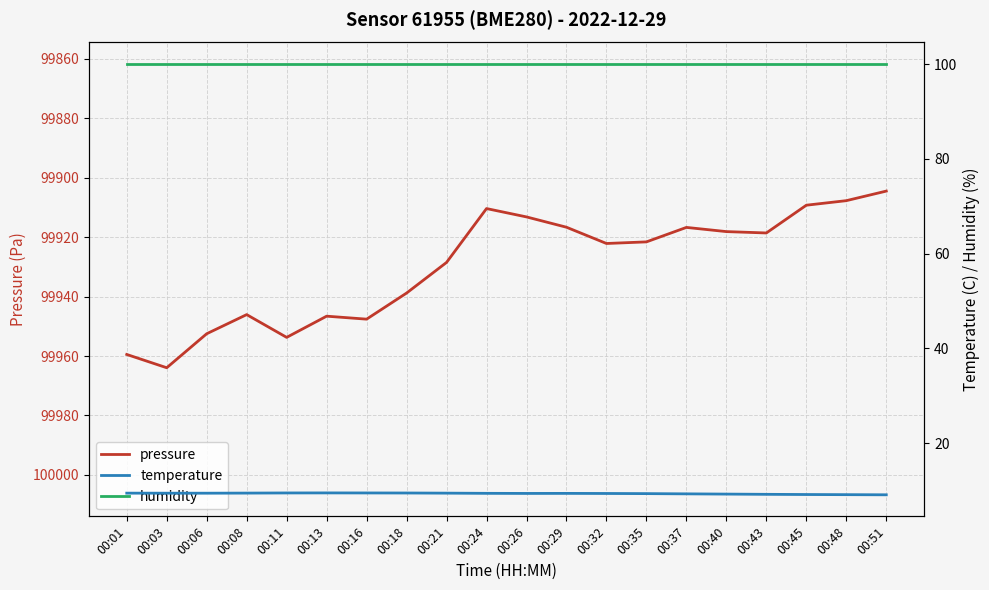

Reading right to left, extract all data points from this chart.

pressure: 00:51=99904.5	00:48=99907.7	00:45=99909.2	00:43=99918.6	00:40=99918.1	00:37=99916.7	00:35=99921.6	00:32=99922.1	00:29=99916.7	00:26=99913.2	00:24=99910.4	00:21=99928.5	00:18=99938.8	00:16=99947.6	00:13=99946.6	00:11=99953.7	00:08=99946.1	00:06=99952.5	00:03=99963.9	00:01=99959.5
temperature: 00:51=9.1	00:48=9.2	00:45=9.2	00:43=9.2	00:40=9.3	00:37=9.3	00:35=9.4	00:32=9.4	00:29=9.4	00:26=9.4	00:24=9.4	00:21=9.5	00:18=9.5	00:16=9.5	00:13=9.5	00:11=9.5	00:08=9.5	00:06=9.5	00:03=9.5	00:01=9.5
humidity: 00:51=100.0	00:48=100.0	00:45=100.0	00:43=100.0	00:40=100.0	00:37=100.0	00:35=100.0	00:32=100.0	00:29=100.0	00:26=100.0	00:24=100.0	00:21=100.0	00:18=100.0	00:16=100.0	00:13=100.0	00:11=100.0	00:08=100.0	00:06=100.0	00:03=100.0	00:01=100.0